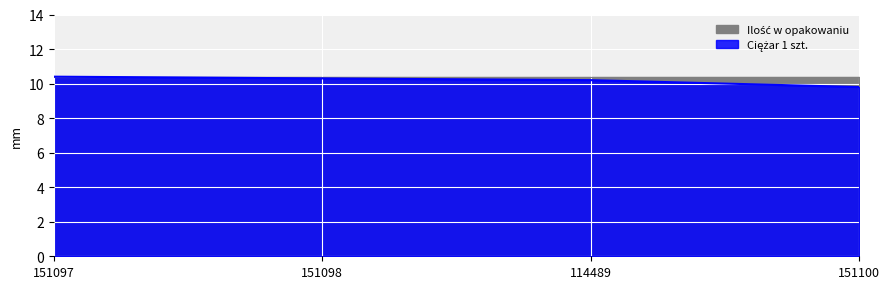

How many data points are less than 10?

1